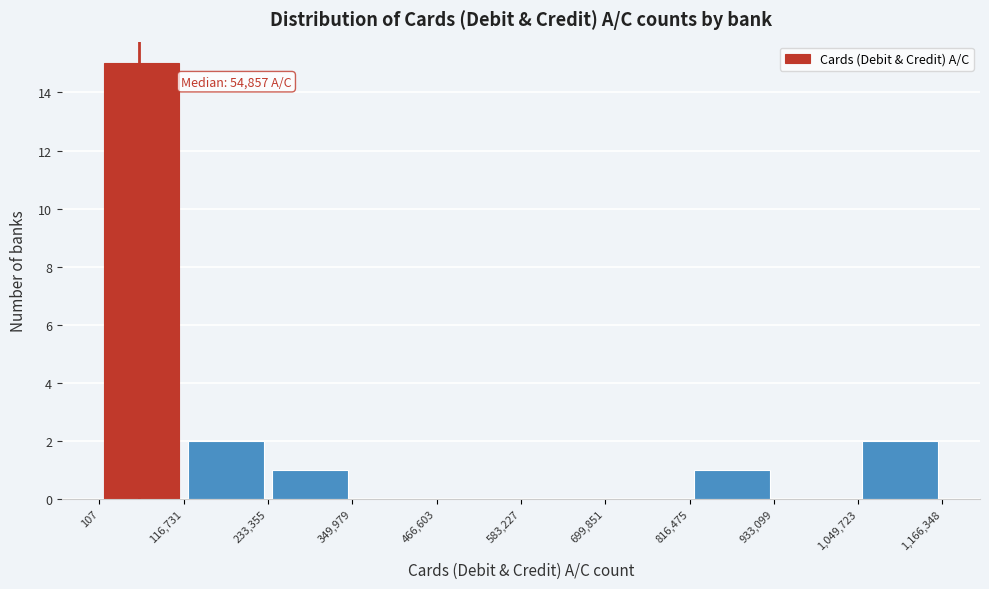

Over which range of the x-axis is the bar tallest?

107 to 116,731